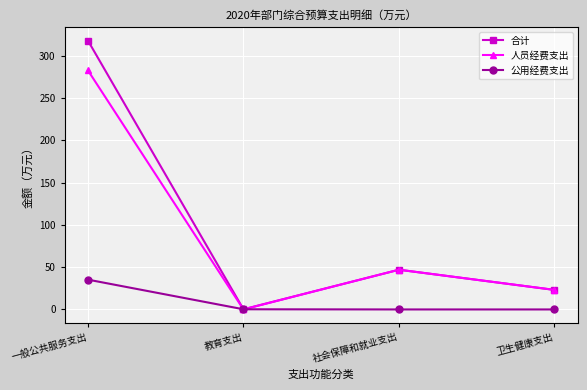

How many lines are shown in the chart?

3